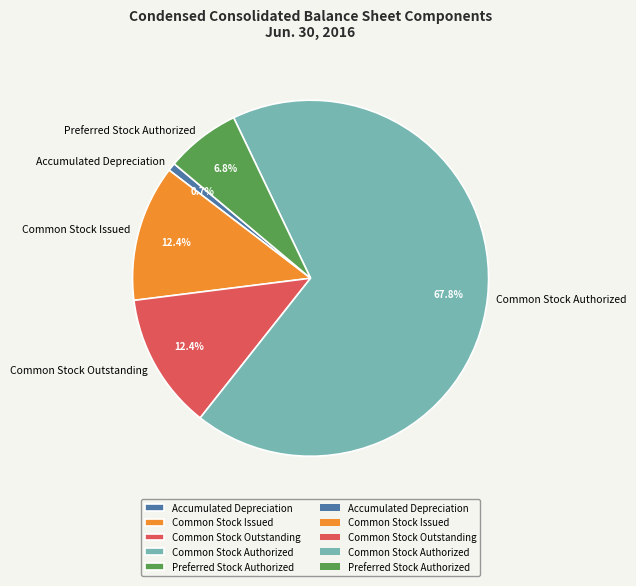

What is the ratio of the value at Common Stock Issued to the value at Preferred Stock Authorized?

1.8